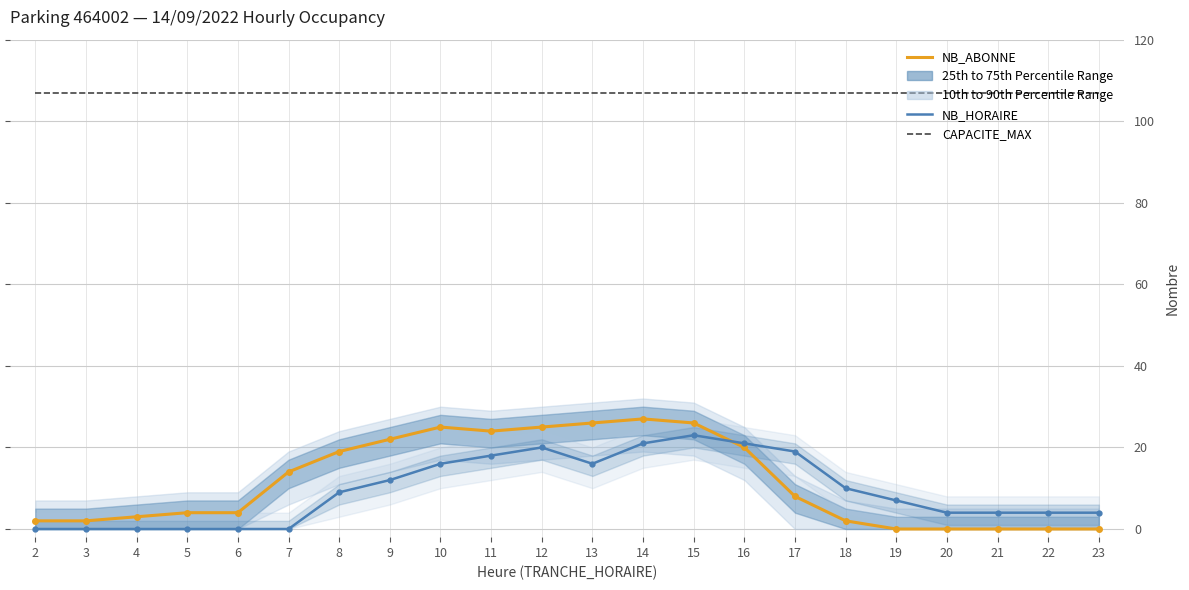

How many values in NB_ABONNE (Median) are above zero?

17